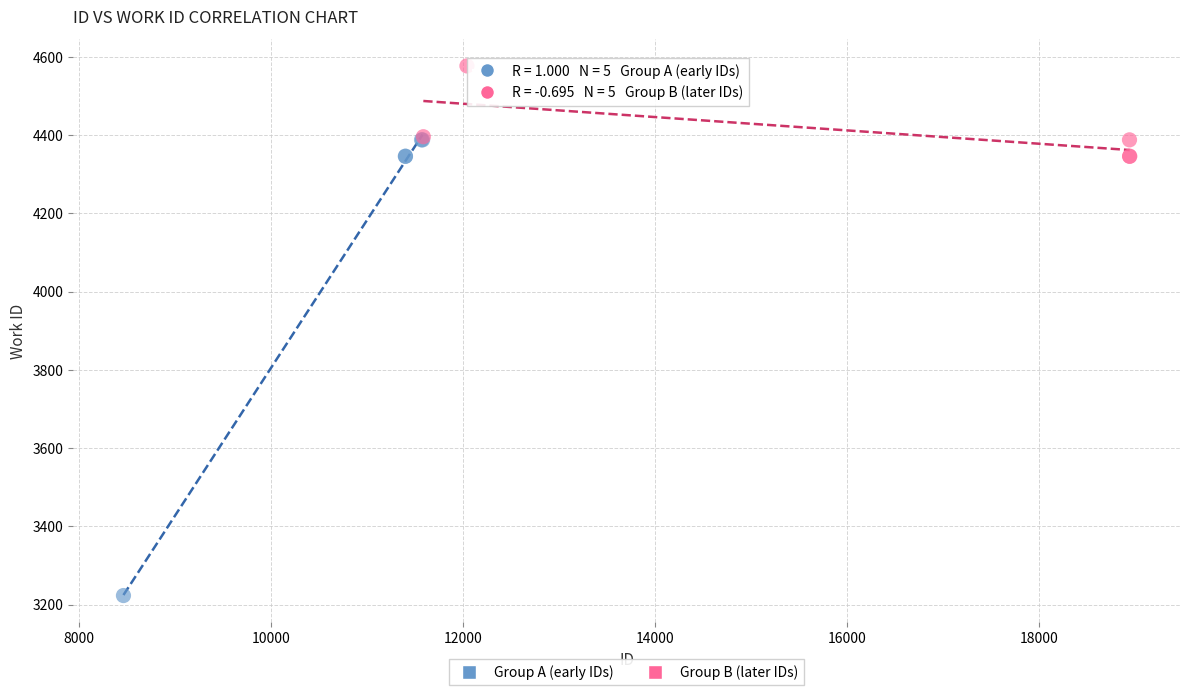

Which series contains the highest Y value?

Group B (later IDs)